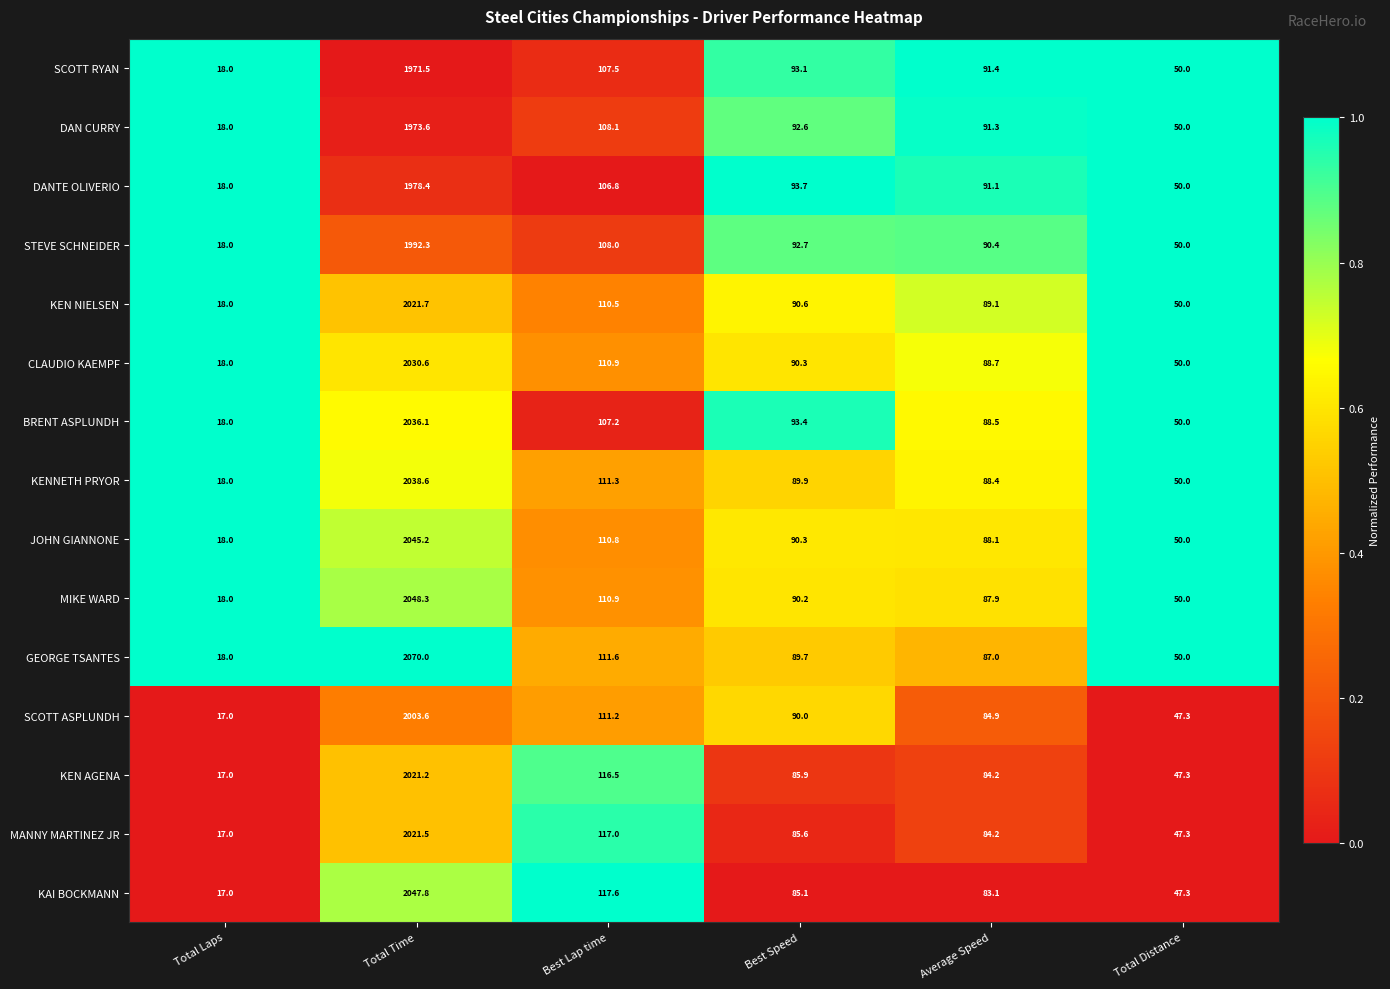

Which series has the largest total across all categories?

GEORGE TSANTES